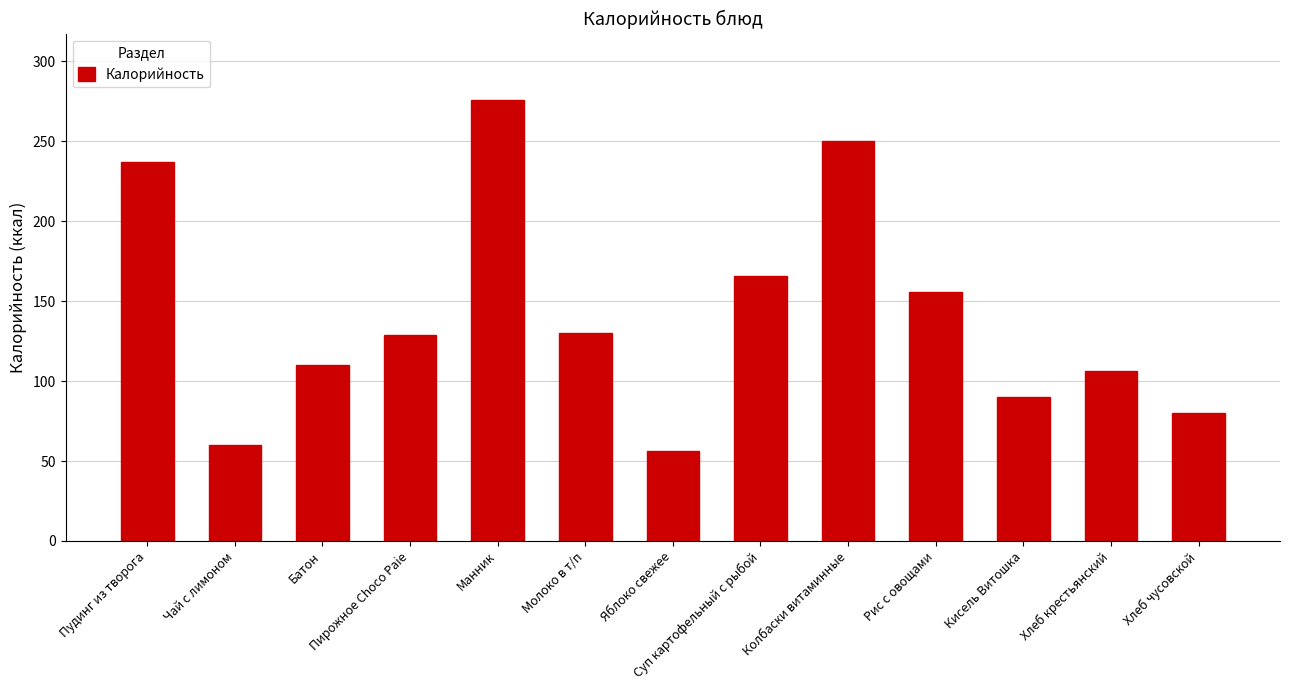

At which label is the value closest to 166?

Суп картофельный с рыбой